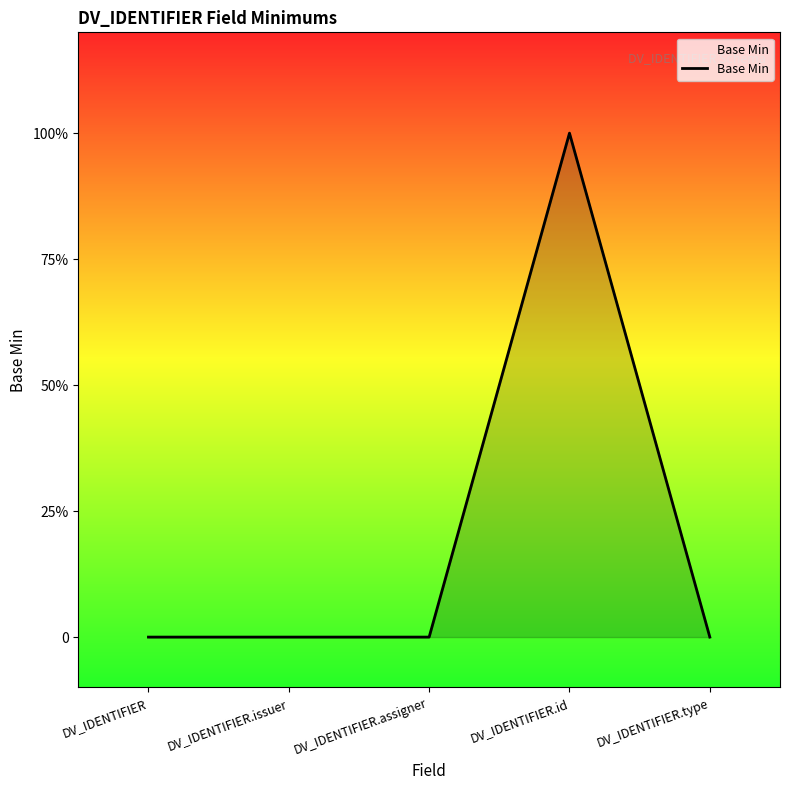

The value at DV_IDENTIFIER.id is 1. True or false?

True